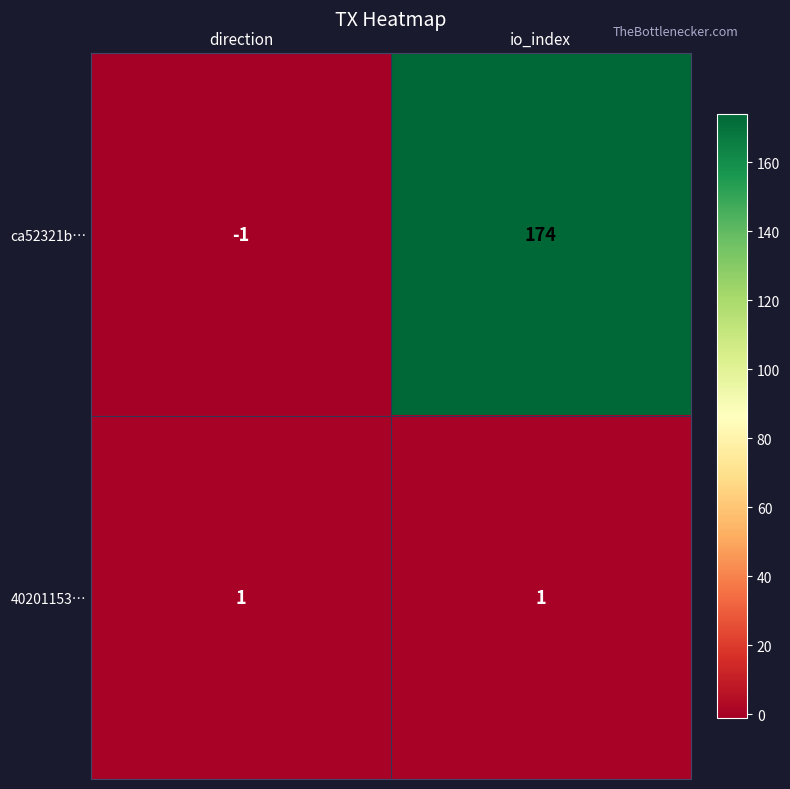

Is it true that 40201153… equals 2 at direction?

False